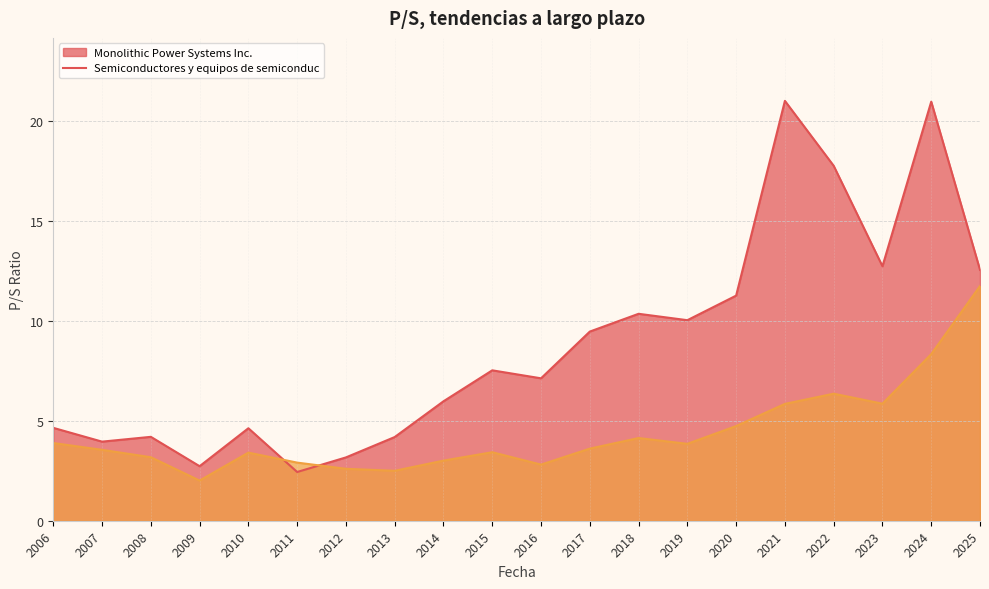

Is it true that Monolithic Power Systems Inc. equals 3.2 at 2012?

True